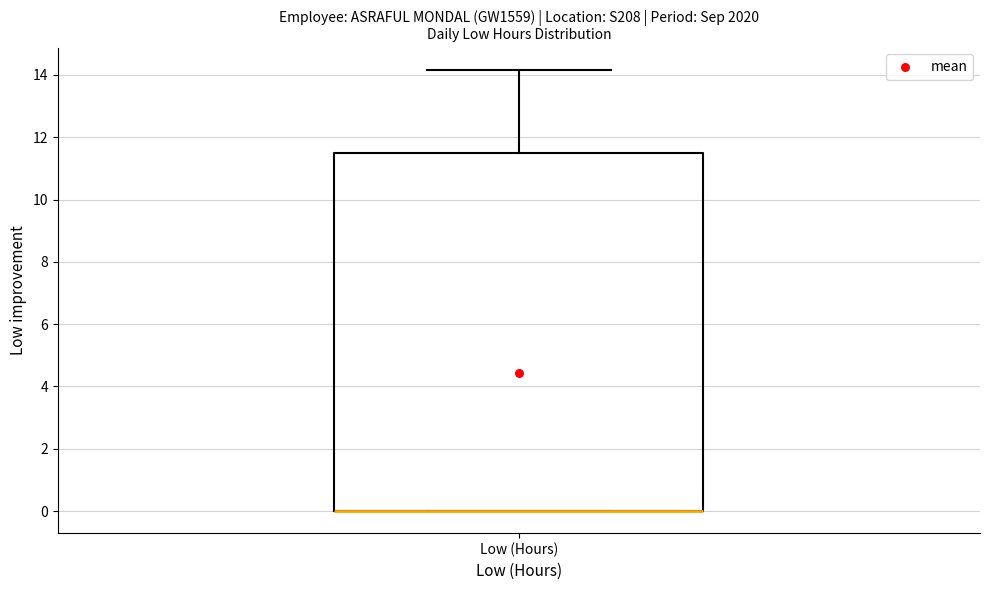

Transcribe this box plot: give where the median line is, the range the box spans, and where the two whiskers end, as read against the y-axis. The values are not printed on the chart, so give them approximately, as read against the axis.

median 0.0 (drawn on the box's lower edge), box 0.0 to 11.4, whiskers 0.0 to 14.2